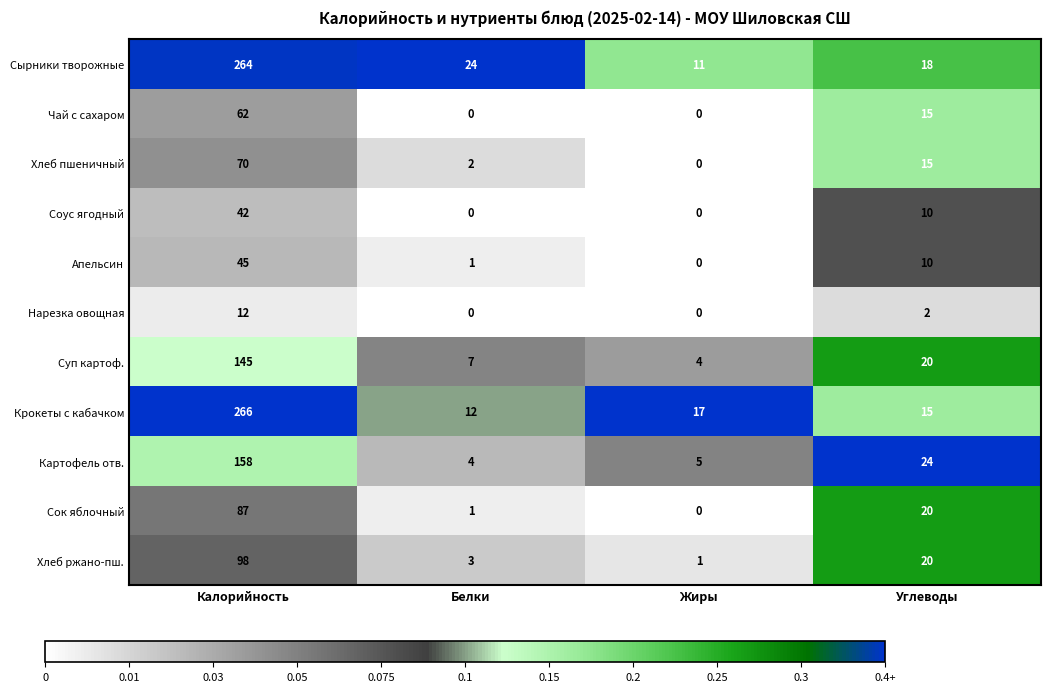

Rank the series by their maximum value, from highest to lowest.

Крокеты с кабачком, Сырники творожные, Картофель отв., Суп картоф., Хлеб ржано-пш., Сок яблочный, Хлеб пшеничный, Чай с сахаром, Апельсин, Соус ягодный, Нарезка овощная